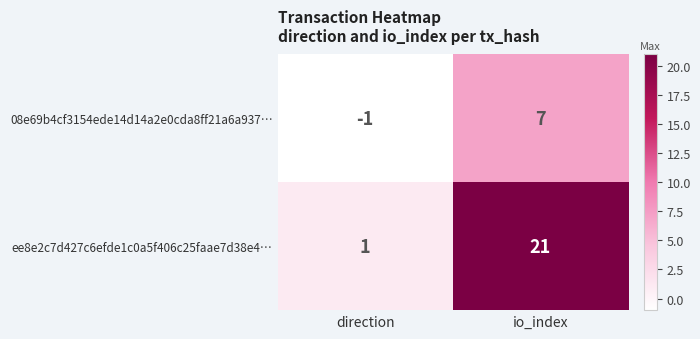

How many data points in ee8e2c7d427c6efde1c0a5f406c25faae7d38e4… are less than 21?

1